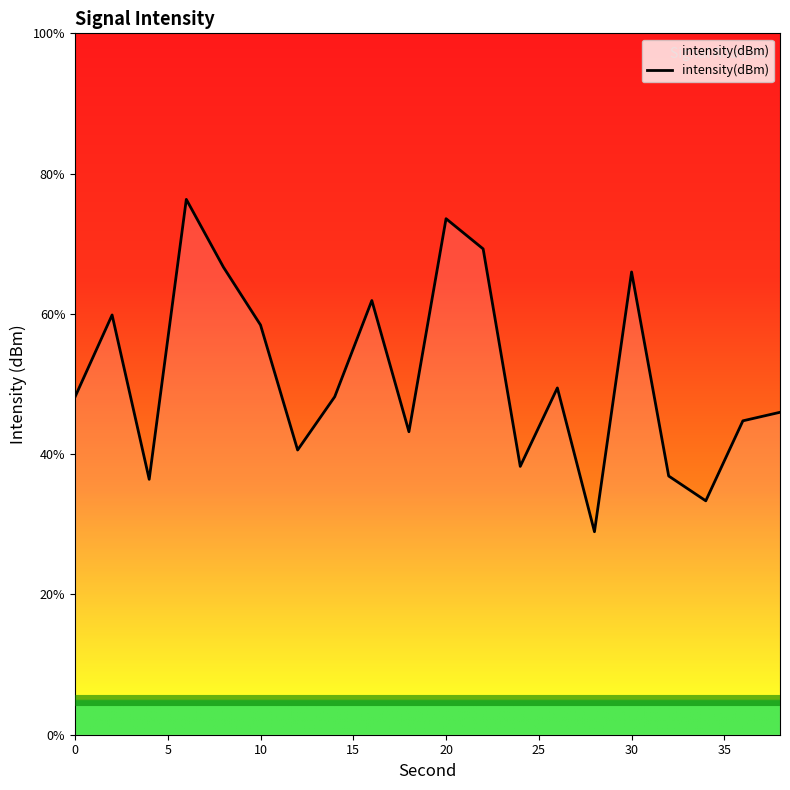

How many categories are shown in the chart?

20